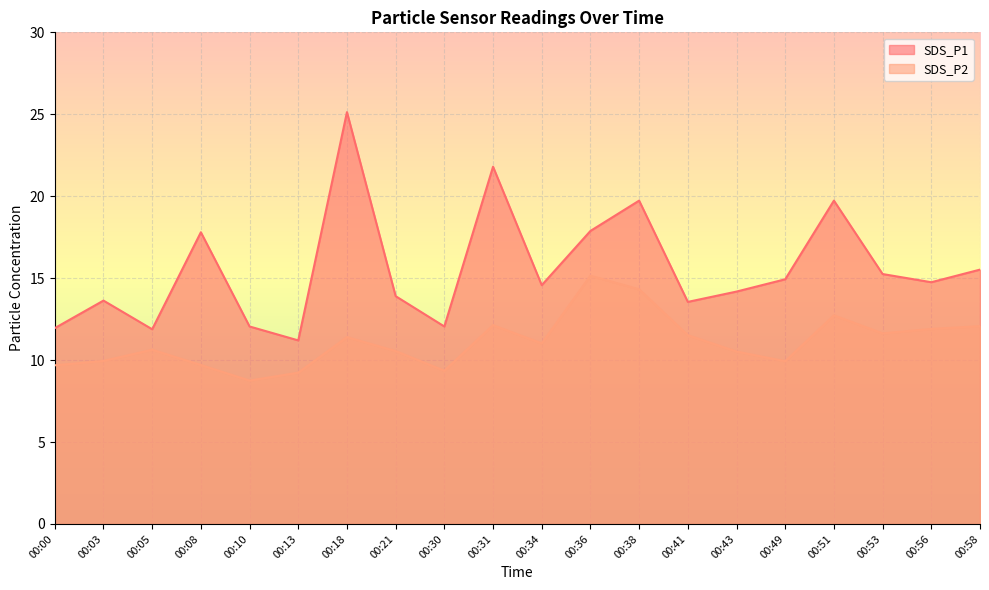

What is the total value across all series at 00:31?

33.9